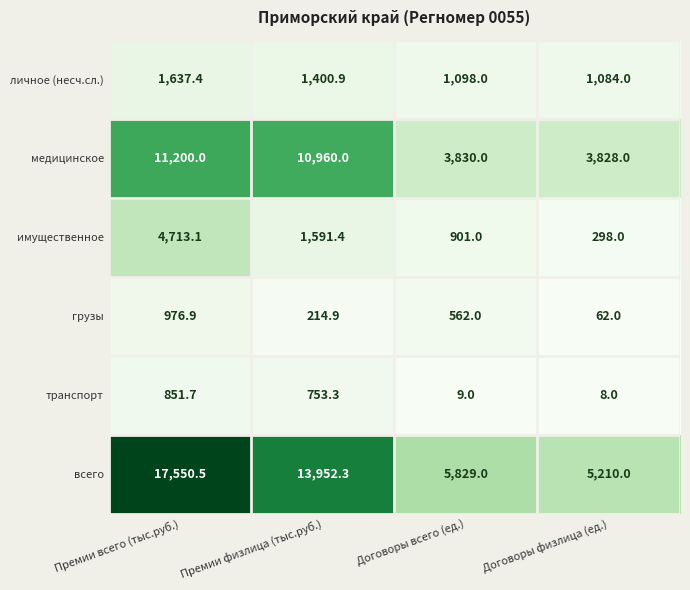

Reading right to left, what are all the values shown in this chart?

личное (несч.сл.): Договоры физлица (ед.)=1084.0	Договоры всего (ед.)=1098.0	Премии физлица (тыс.руб.)=1400.9	Премии всего (тыс.руб.)=1637.4
медицинское: Договоры физлица (ед.)=3828.0	Договоры всего (ед.)=3830.0	Премии физлица (тыс.руб.)=10960.0	Премии всего (тыс.руб.)=11200.0
имущественное: Договоры физлица (ед.)=298.0	Договоры всего (ед.)=901.0	Премии физлица (тыс.руб.)=1591.4	Премии всего (тыс.руб.)=4713.1
грузы: Договоры физлица (ед.)=62.0	Договоры всего (ед.)=562.0	Премии физлица (тыс.руб.)=214.9	Премии всего (тыс.руб.)=976.9
транспорт: Договоры физлица (ед.)=8.0	Договоры всего (ед.)=9.0	Премии физлица (тыс.руб.)=753.3	Премии всего (тыс.руб.)=851.7
всего: Договоры физлица (ед.)=5210.0	Договоры всего (ед.)=5829.0	Премии физлица (тыс.руб.)=13952.3	Премии всего (тыс.руб.)=17550.5